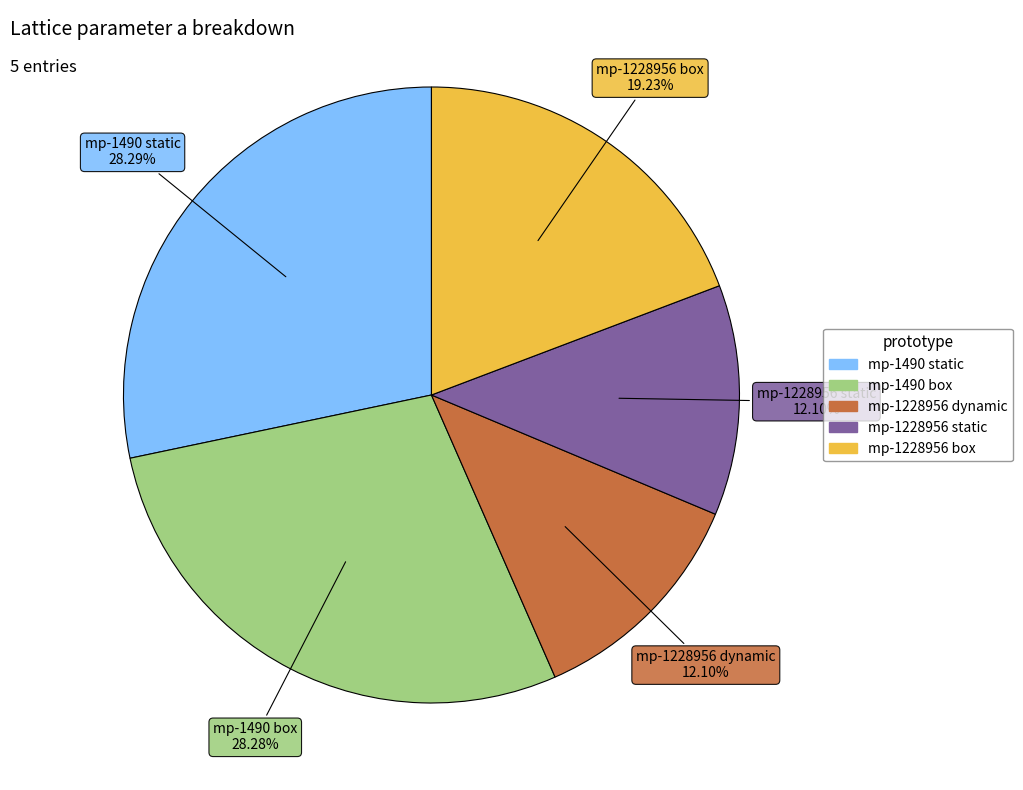

What is the ratio of the value at mp-1228956 box to the value at mp-1228956 static?

1.6